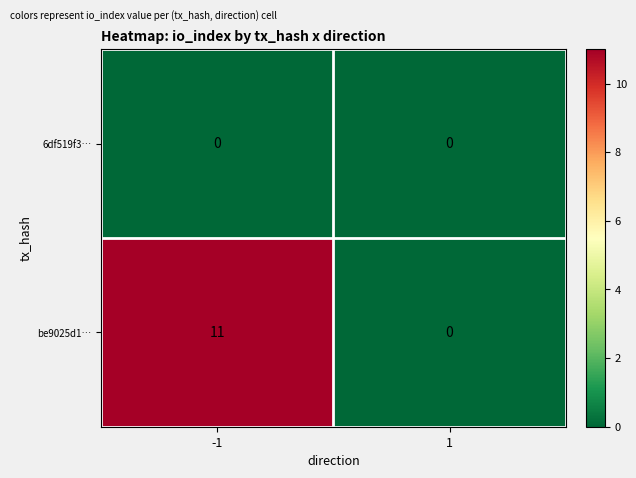

What is the maximum value shown in the chart?

11